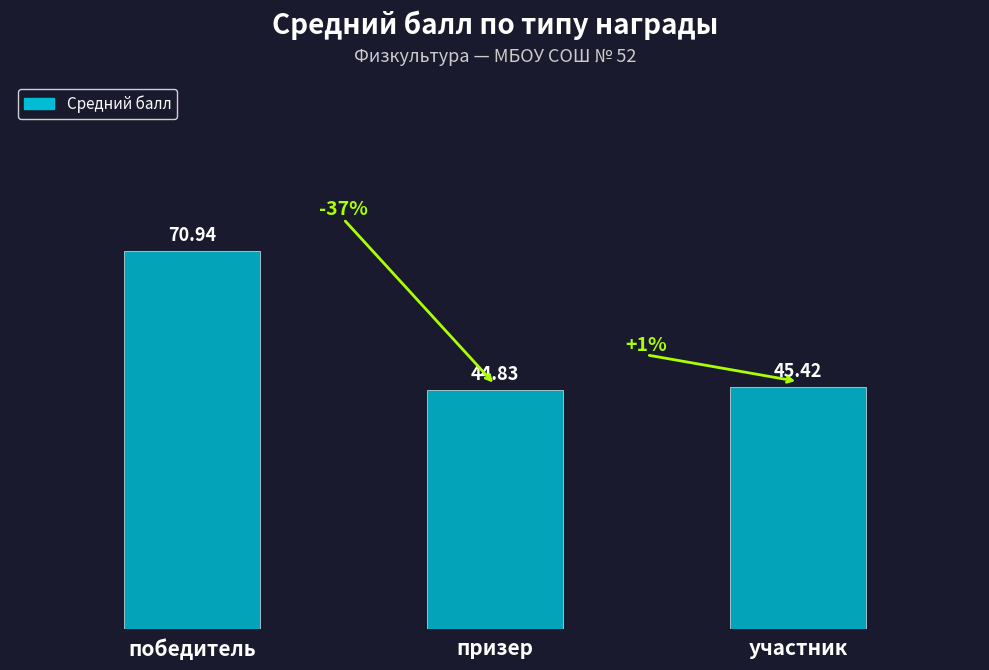

What is the value of the 3rd bar from the left?

45.4